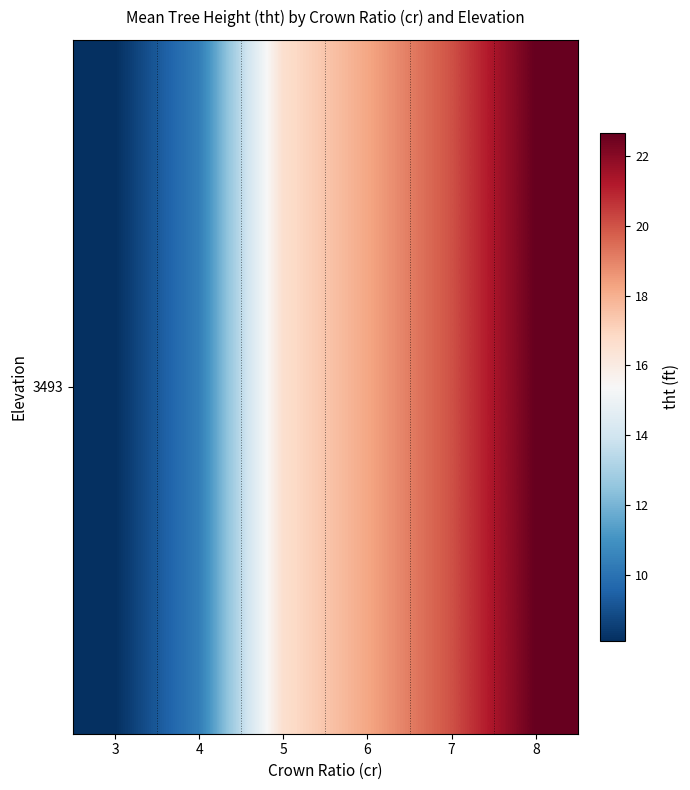

Which label corresponds to the smallest value in the chart?

3